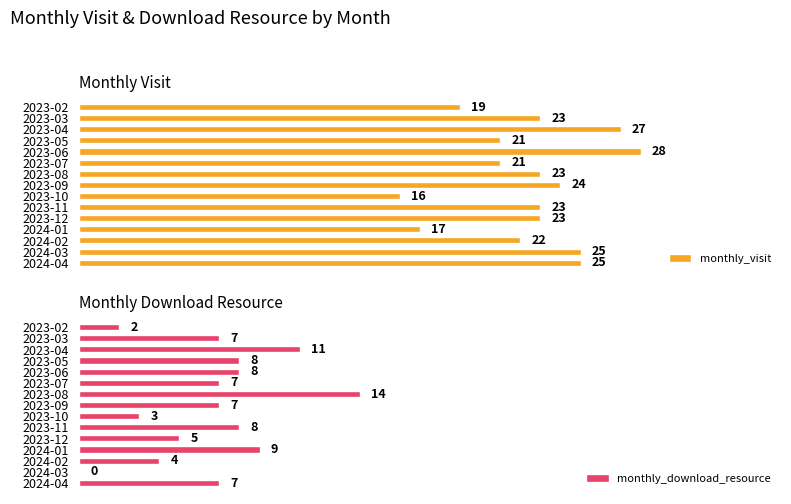

Which series has the largest total across all categories?

monthly_visit